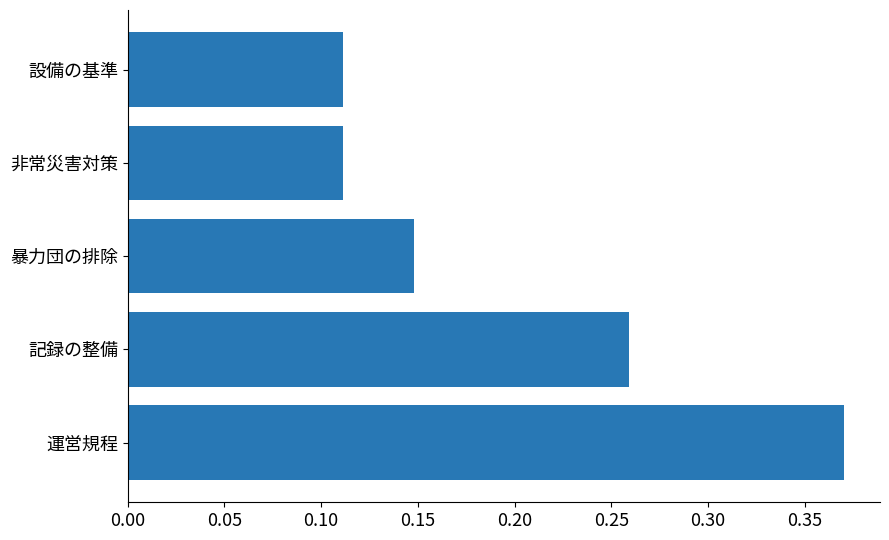

What is the average value?

0.2